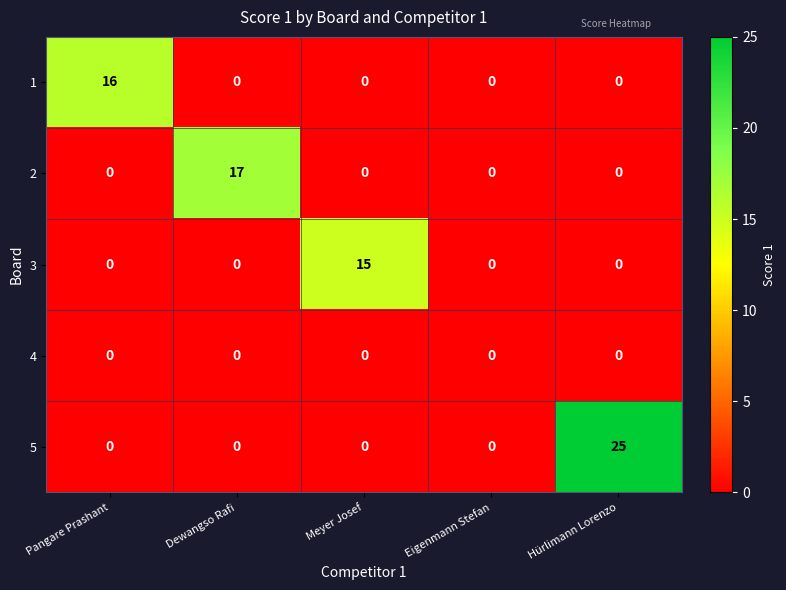

At how many categories does at least one series exceed 10?

4